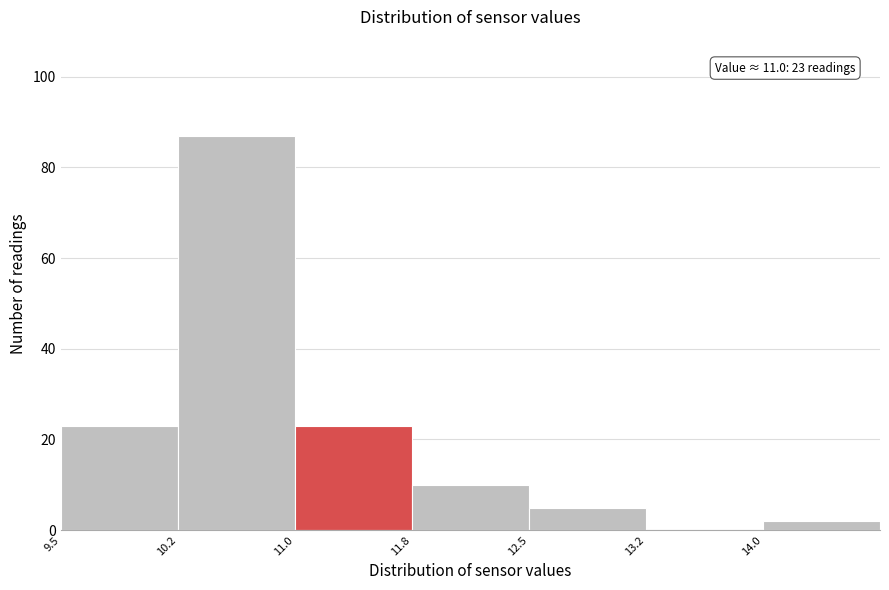

Over which range of the x-axis is the bar tallest?

10.25 to 11.00